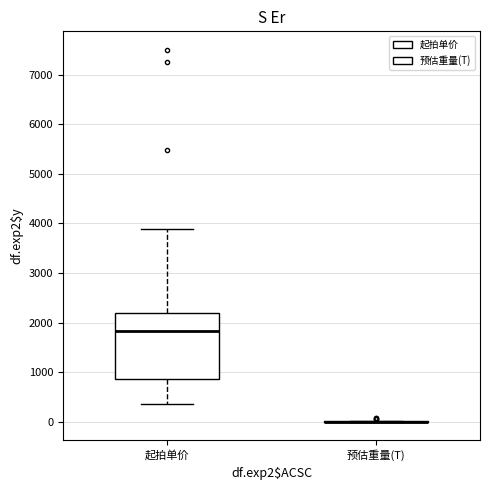

Where does the median line of the box for 起拍单价 sit on the y-axis? The values are not printed on the chart, so give them approximately, as read against the axis.

1800